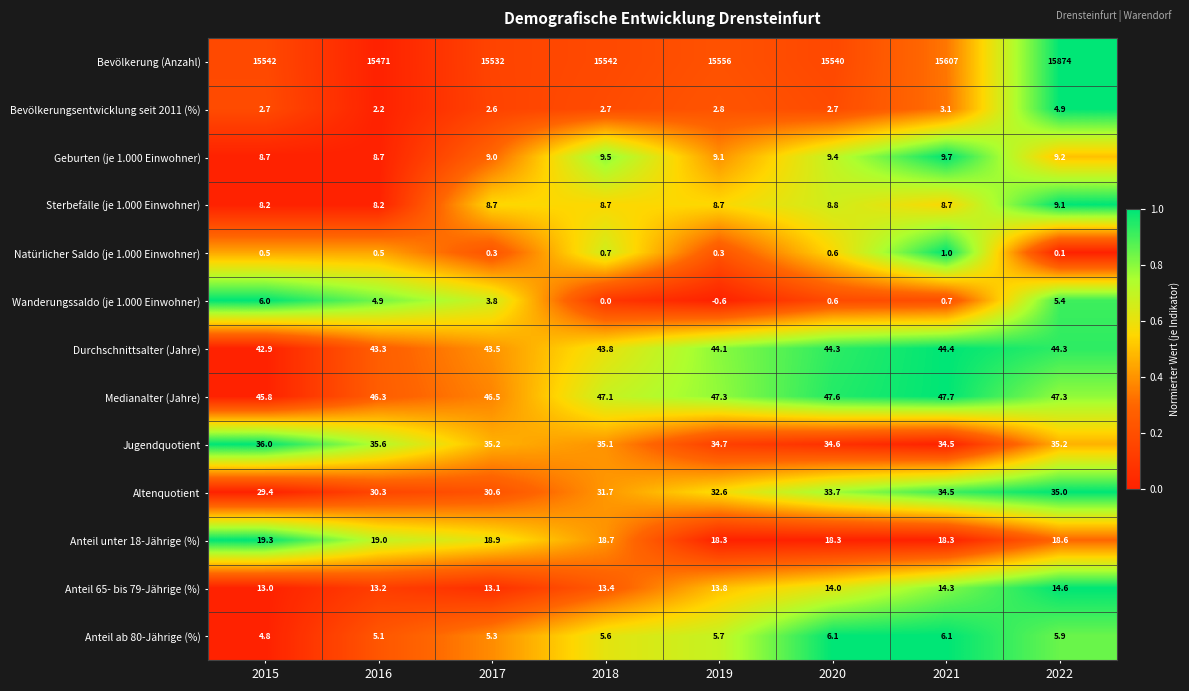

What is the average value of the Anteil ab 80-Jährige (%) series?

5.6